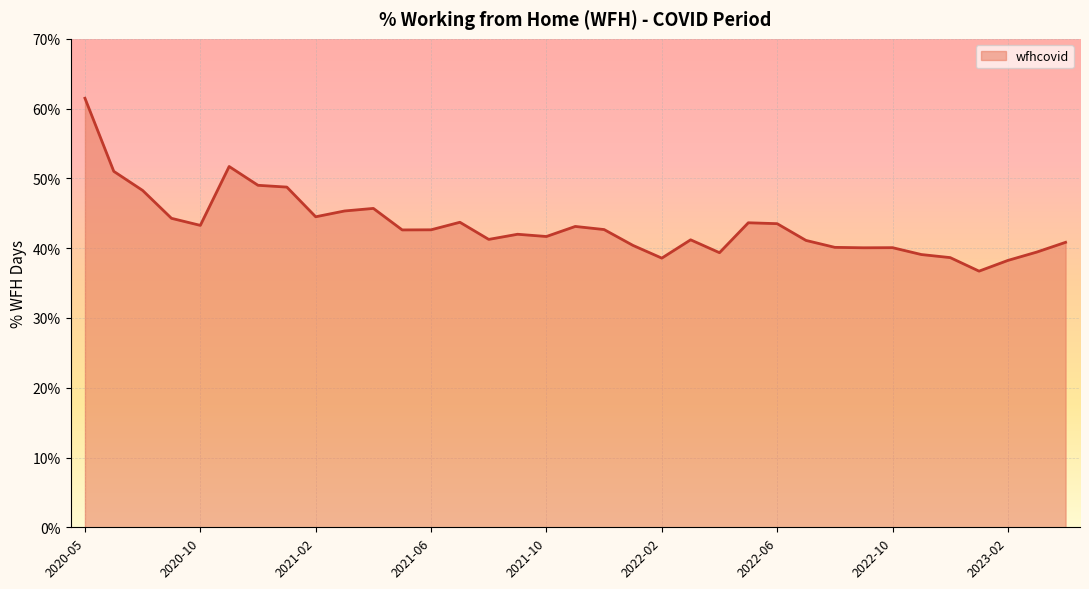

How many lines are shown in the chart?

1